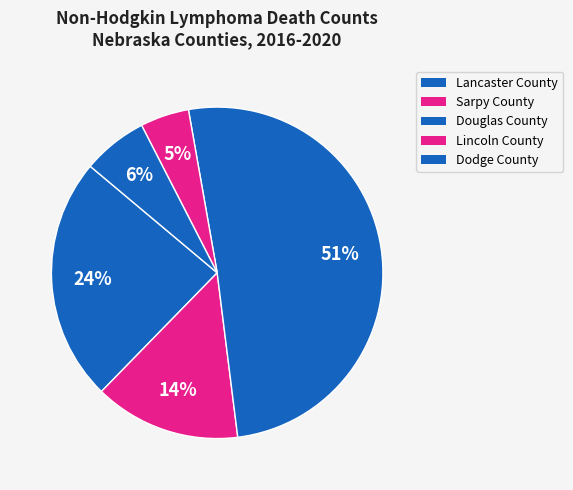

To the nearest percent, what is the difference between the largest and smallest slice percentages?

46%